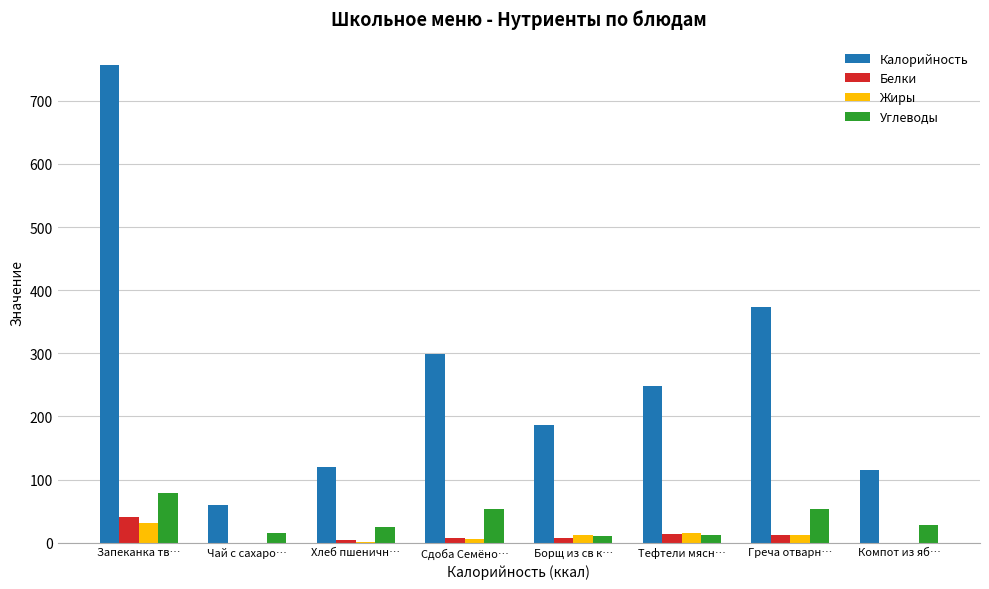

What is the maximum value shown in the chart?

756.0